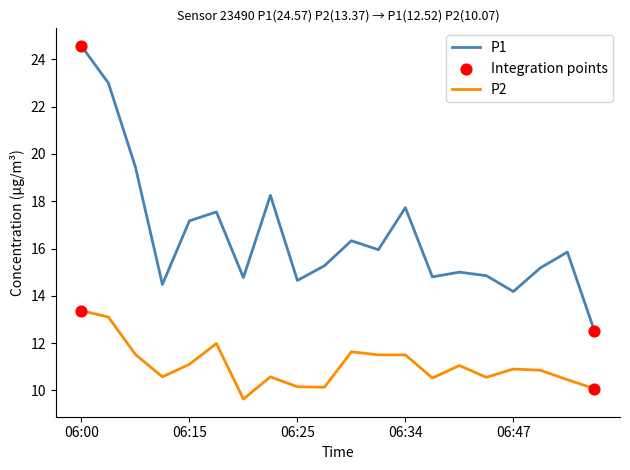

Which series has the largest total across all categories?

P1